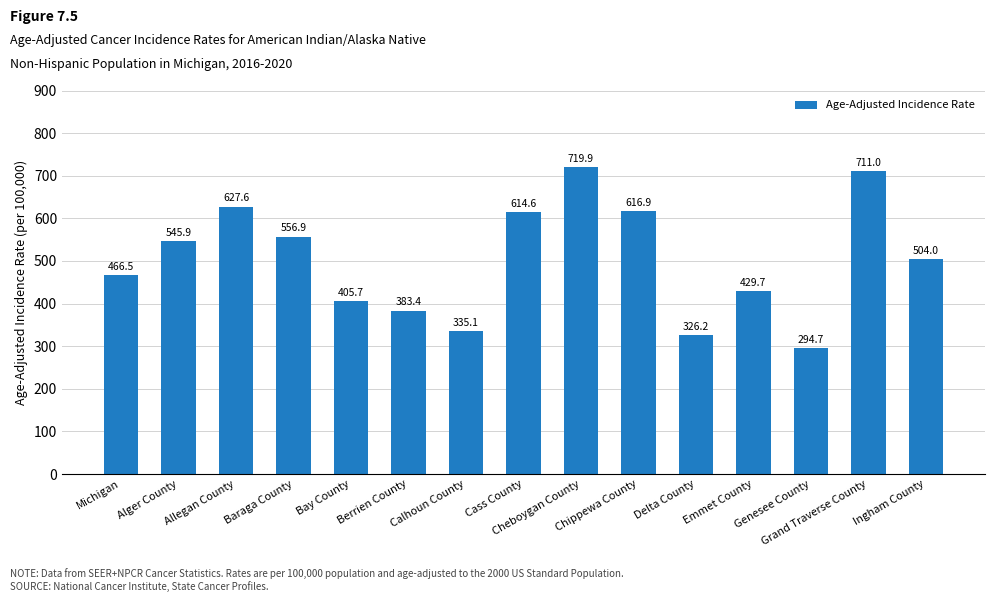

What is the difference between the maximum and second lowest values?

393.7